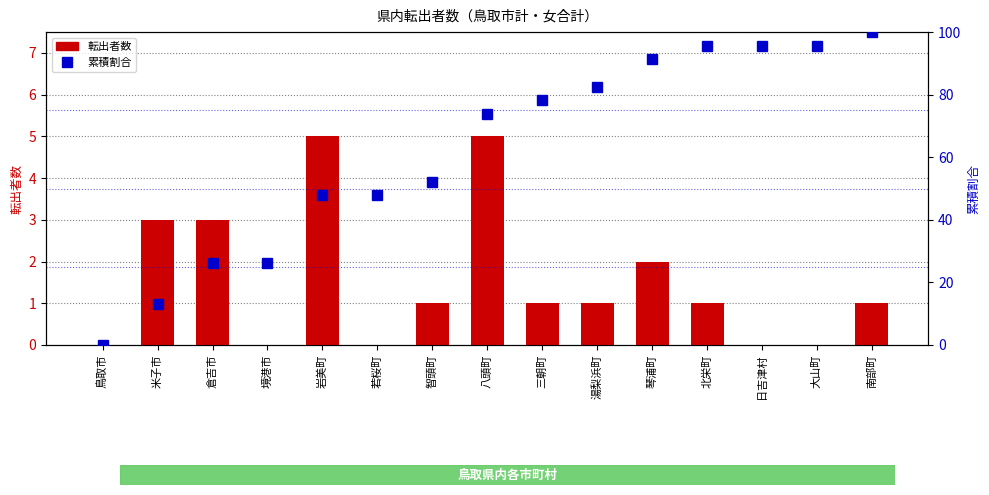

Reading right to left, list all the values displayed in this chart.

転出者数: 南部町=1.0	大山町=0.0	日吉津村=0.0	北栄町=1.0	琴浦町=2.0	湯梨浜町=1.0	三朝町=1.0	八頭町=5.0	智頭町=1.0	若桜町=0.0	岩美町=5.0	境港市=0.0	倉吉市=3.0	米子市=3.0	鳥取市=0.0
累積割合: 南部町=100.0	大山町=95.7	日吉津村=95.7	北栄町=95.7	琴浦町=91.3	湯梨浜町=82.6	三朝町=78.3	八頭町=73.9	智頭町=52.2	若桜町=47.8	岩美町=47.8	境港市=26.1	倉吉市=26.1	米子市=13.0	鳥取市=0.0